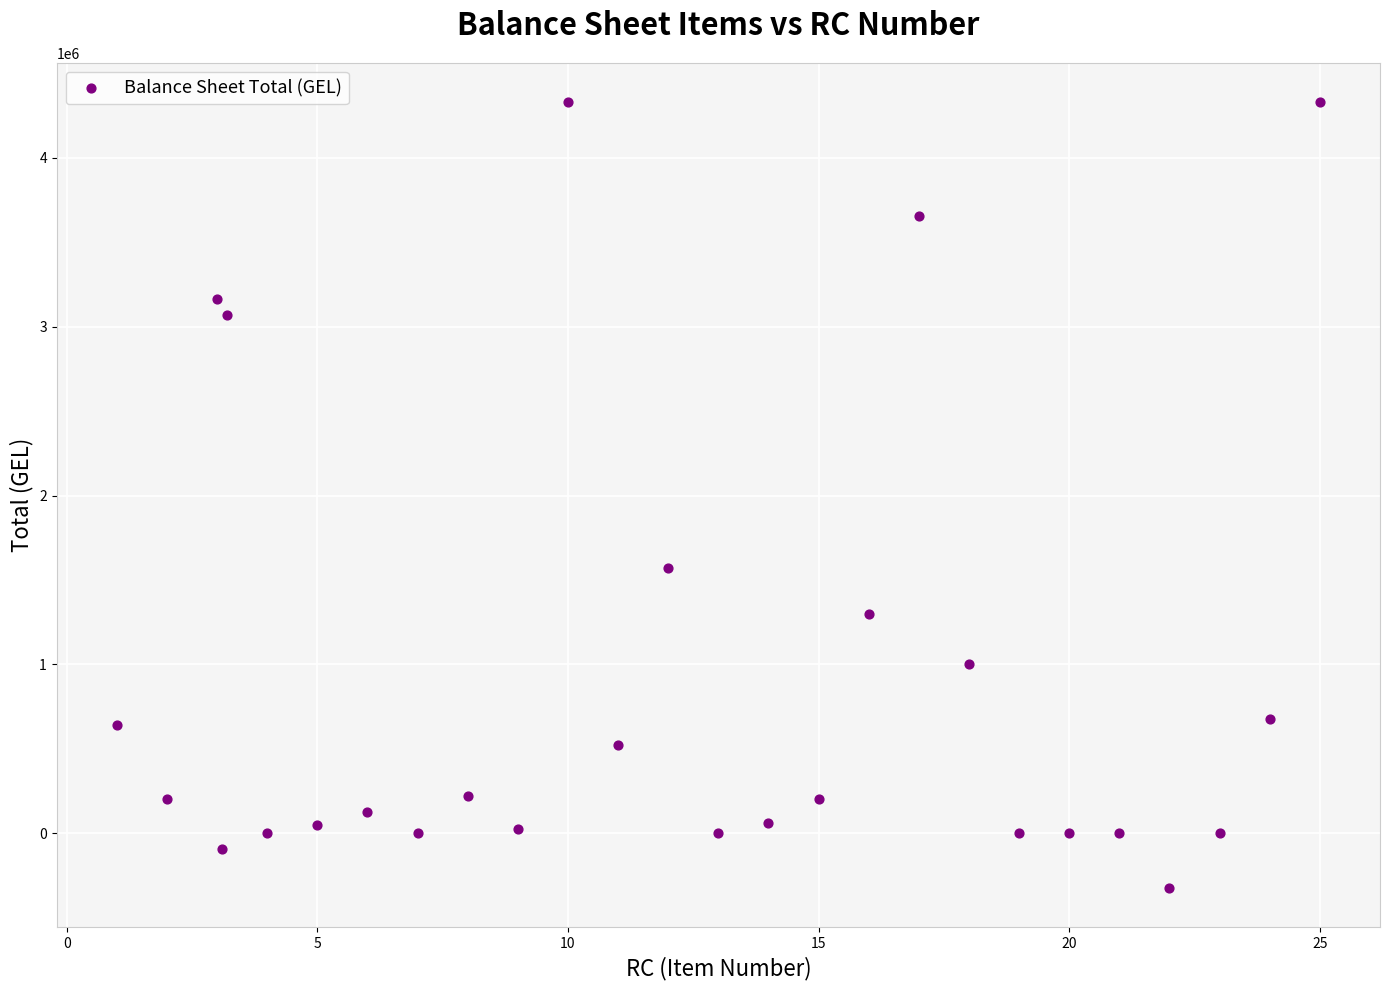

What Y value in the scatter plot is closest to 2003709?

1572000.0